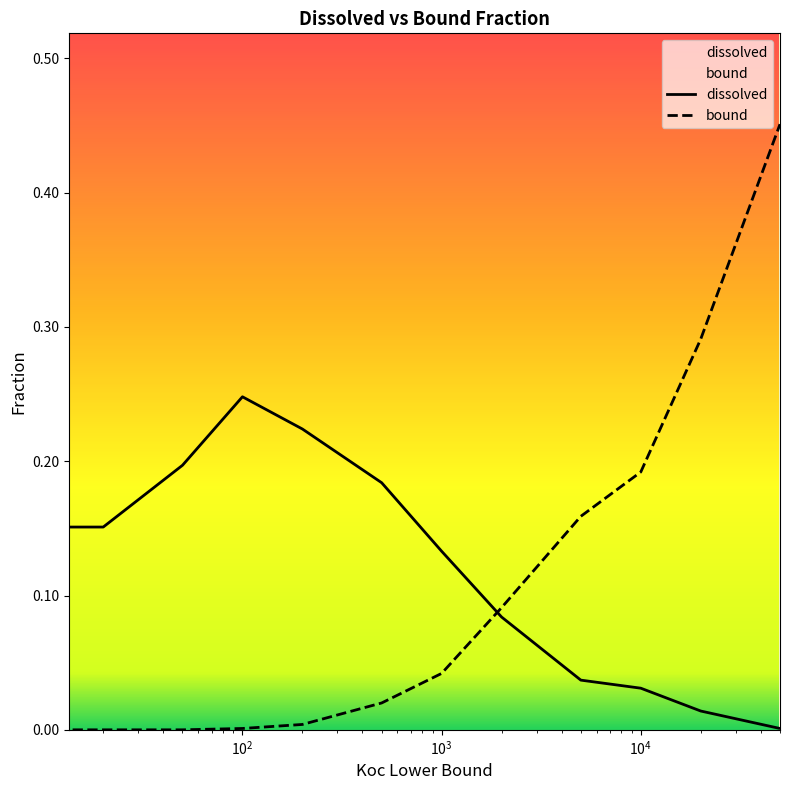

Which series has the largest total across all categories?

dissolved